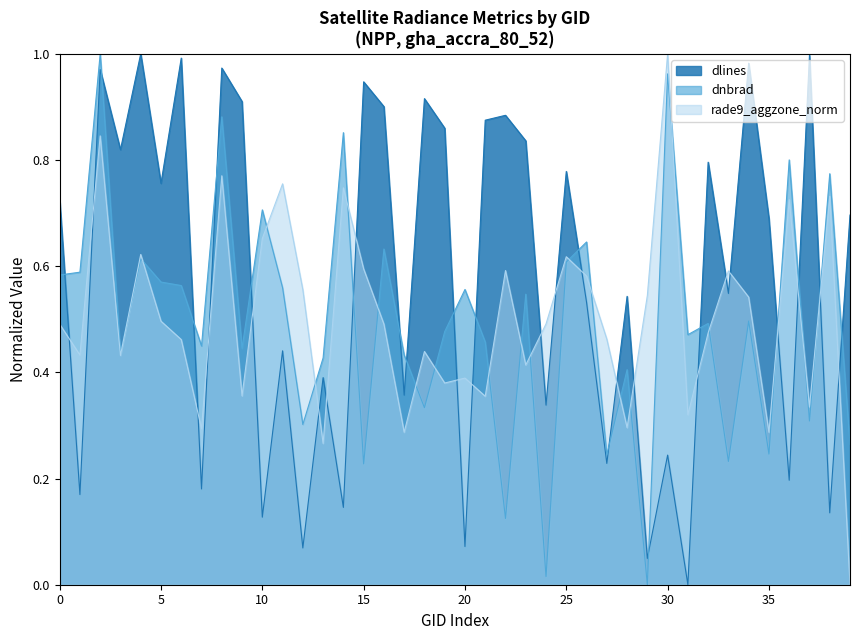

What is the difference between the maximum and second lowest values in the dnbrad series?

1.0